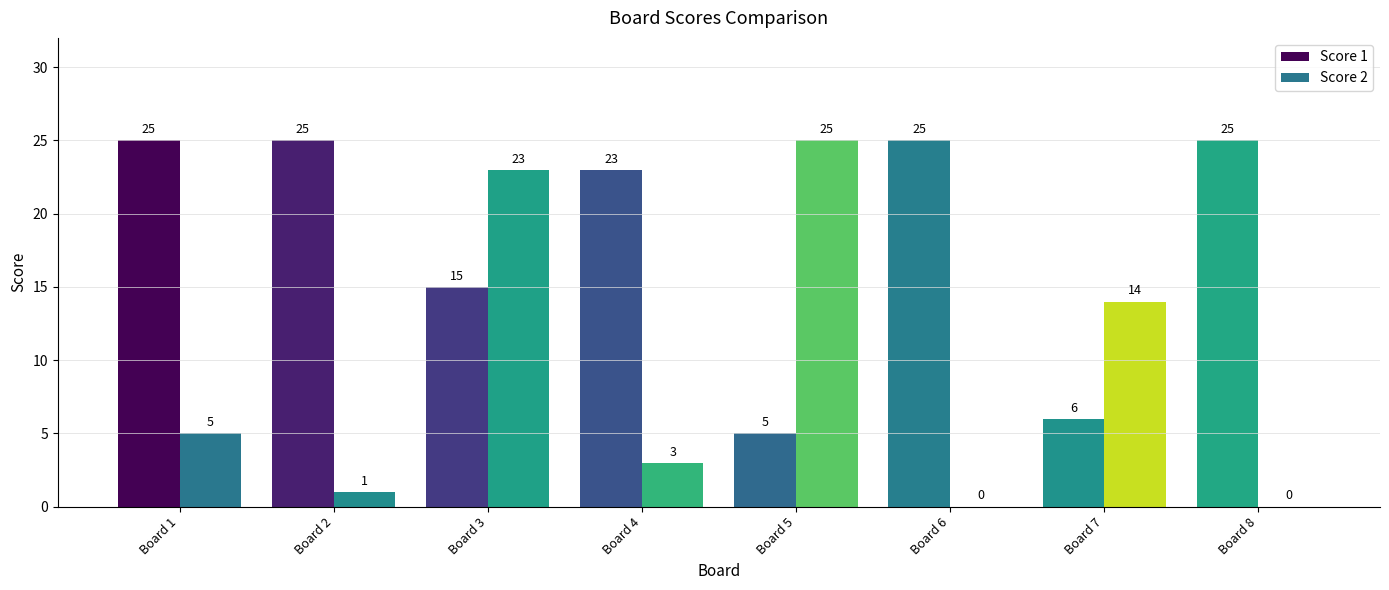

Is the value of Score 2 at Board 8 greater than the value of Score 1 at Board 5?

No